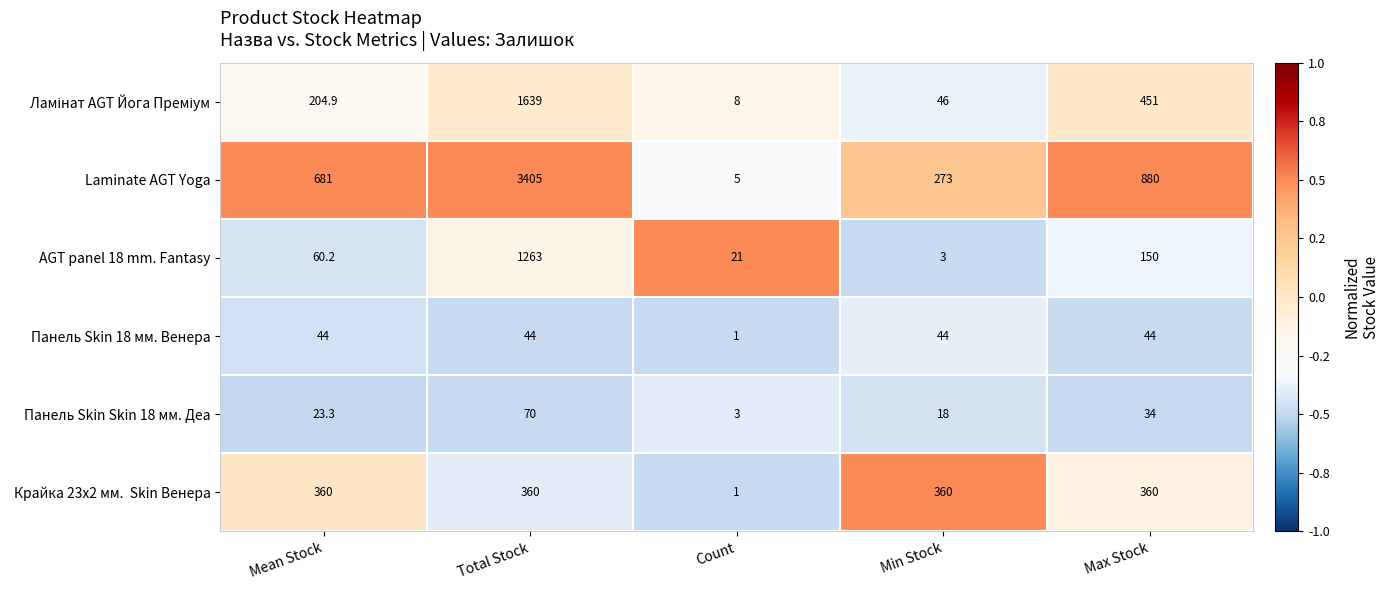

How many data points does each series have?

5